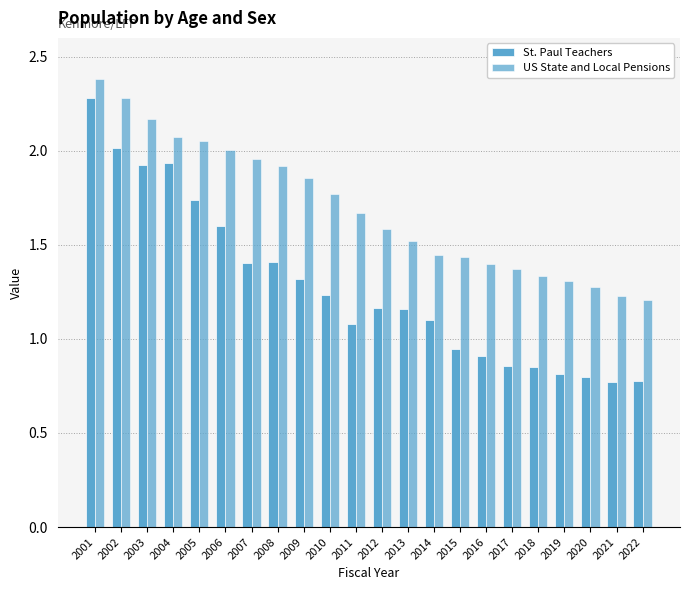

Are the bars horizontal?

No